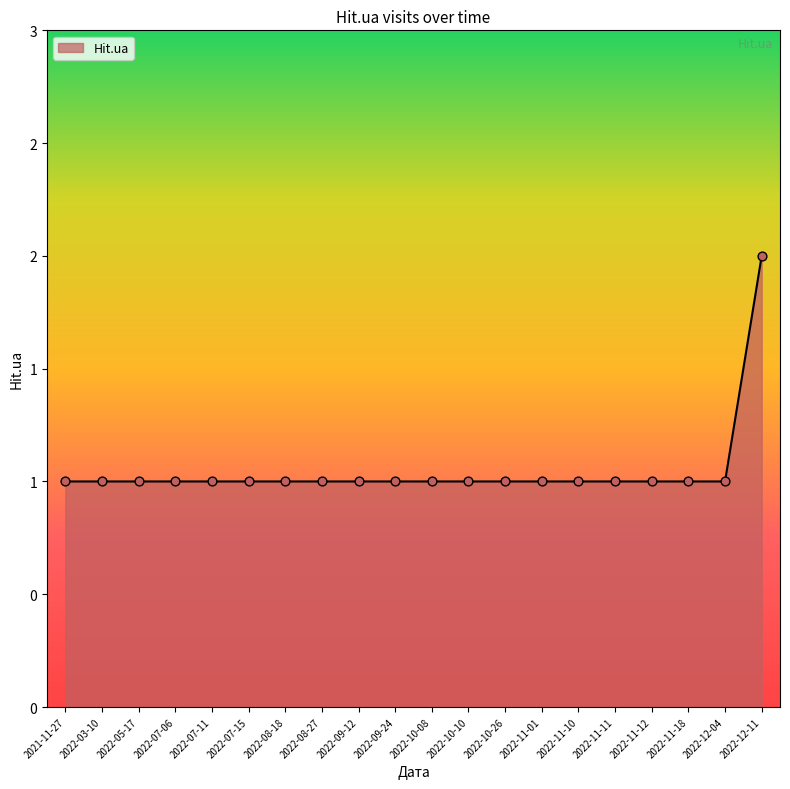

Between 2022-11-11 and 2022-09-12, which is larger?

2022-11-11